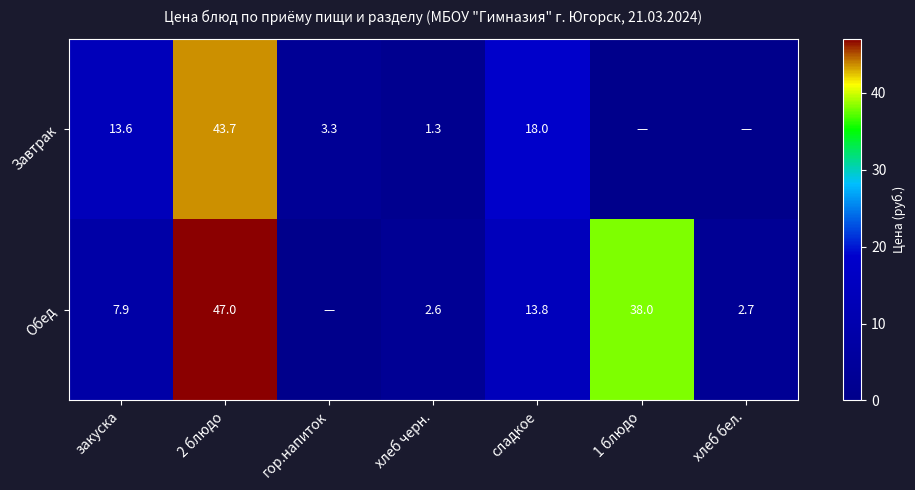

What is the total value across all series at 1 блюдо?

38.0